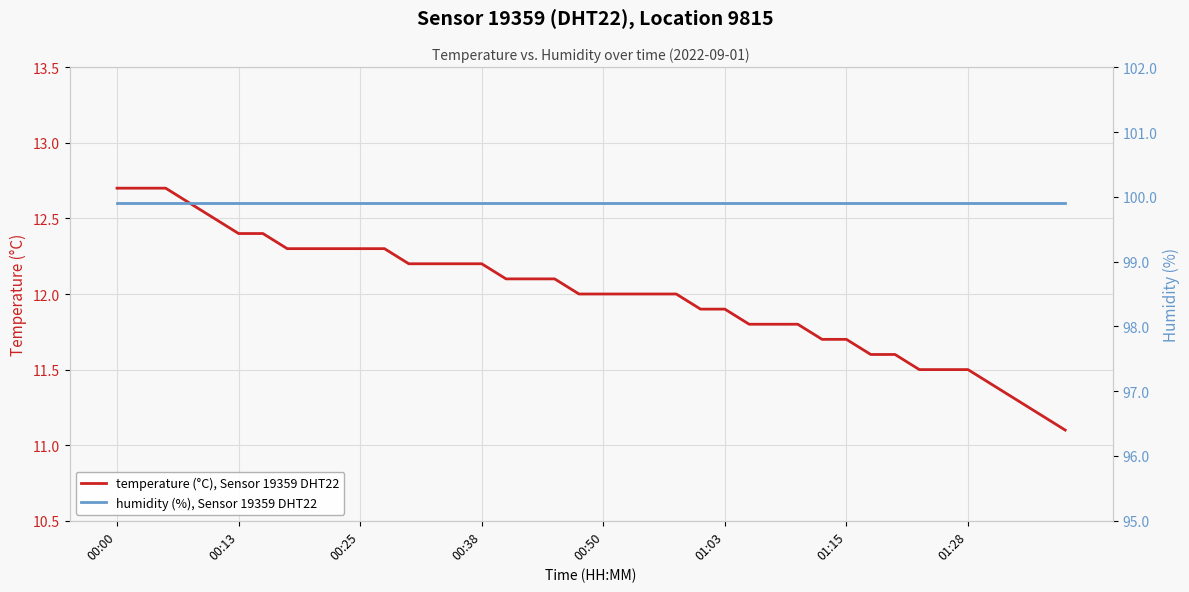

How many lines are shown in the chart?

2